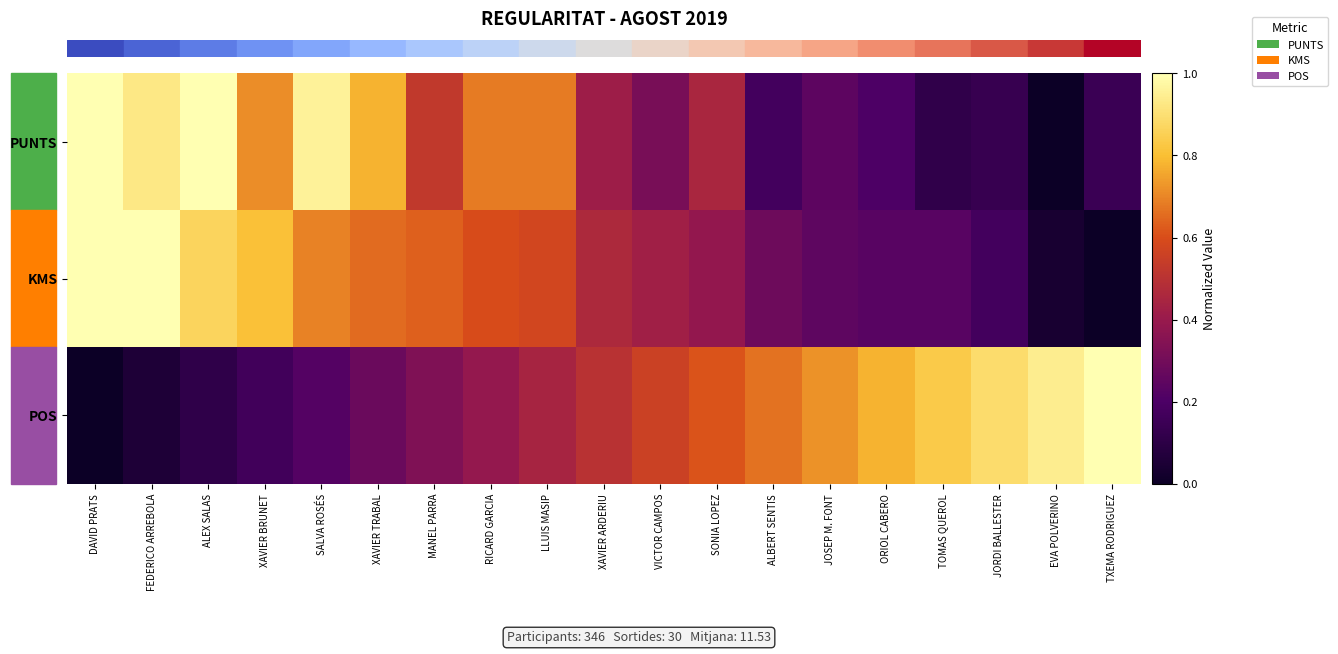

Between RICARD GARCIA and DAVID PRATS, which is larger?

DAVID PRATS